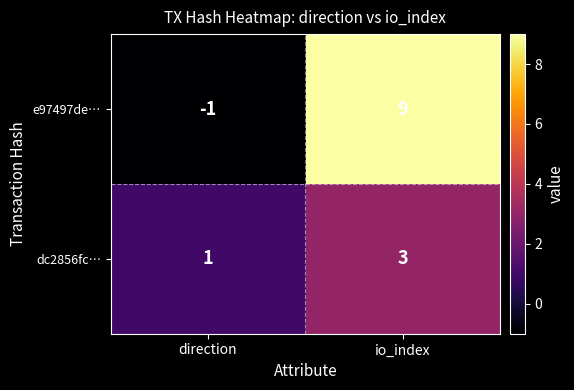

Where is dc2856fc… nearest to the value 2?

direction